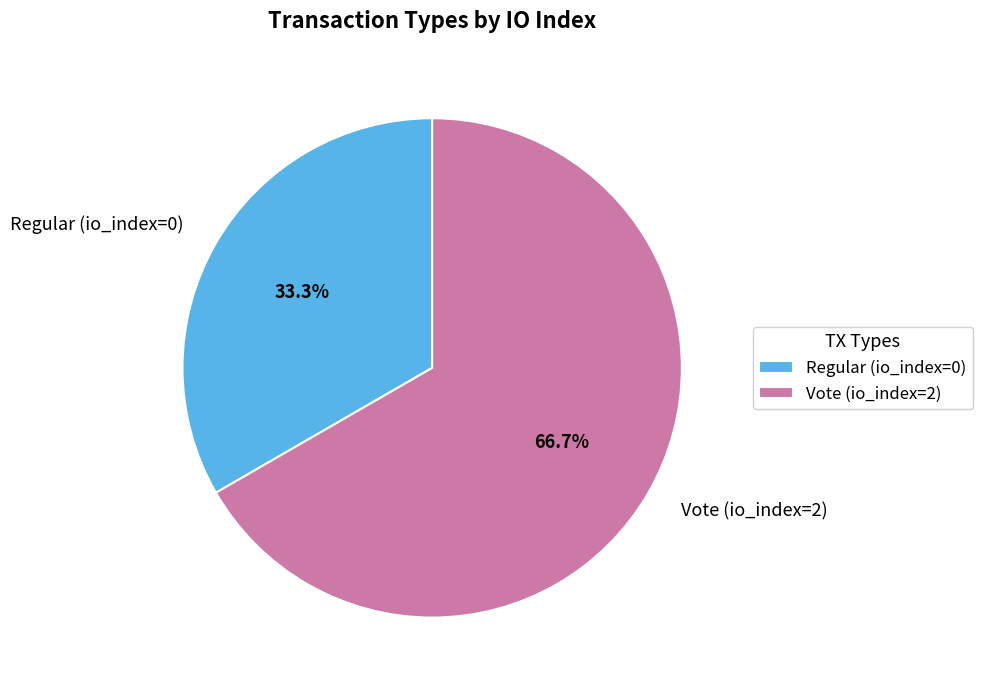

True or false: Regular (io_index=0) accounts for 33% of the total.

True